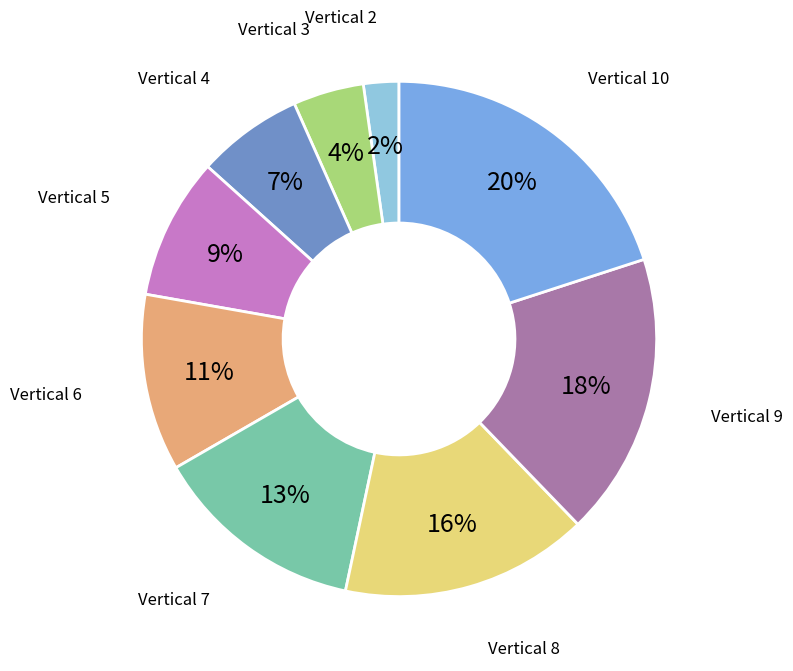

Is there any slice that represents more than half of the pie?

No